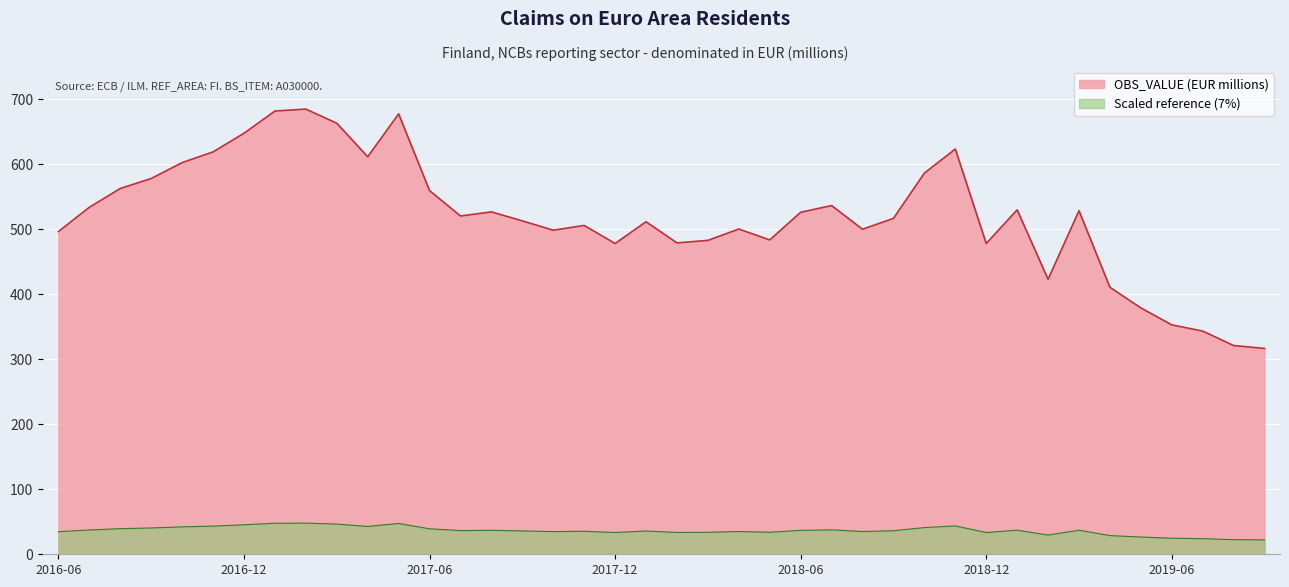

The value at 2017-01 is 682.2. True or false?

True